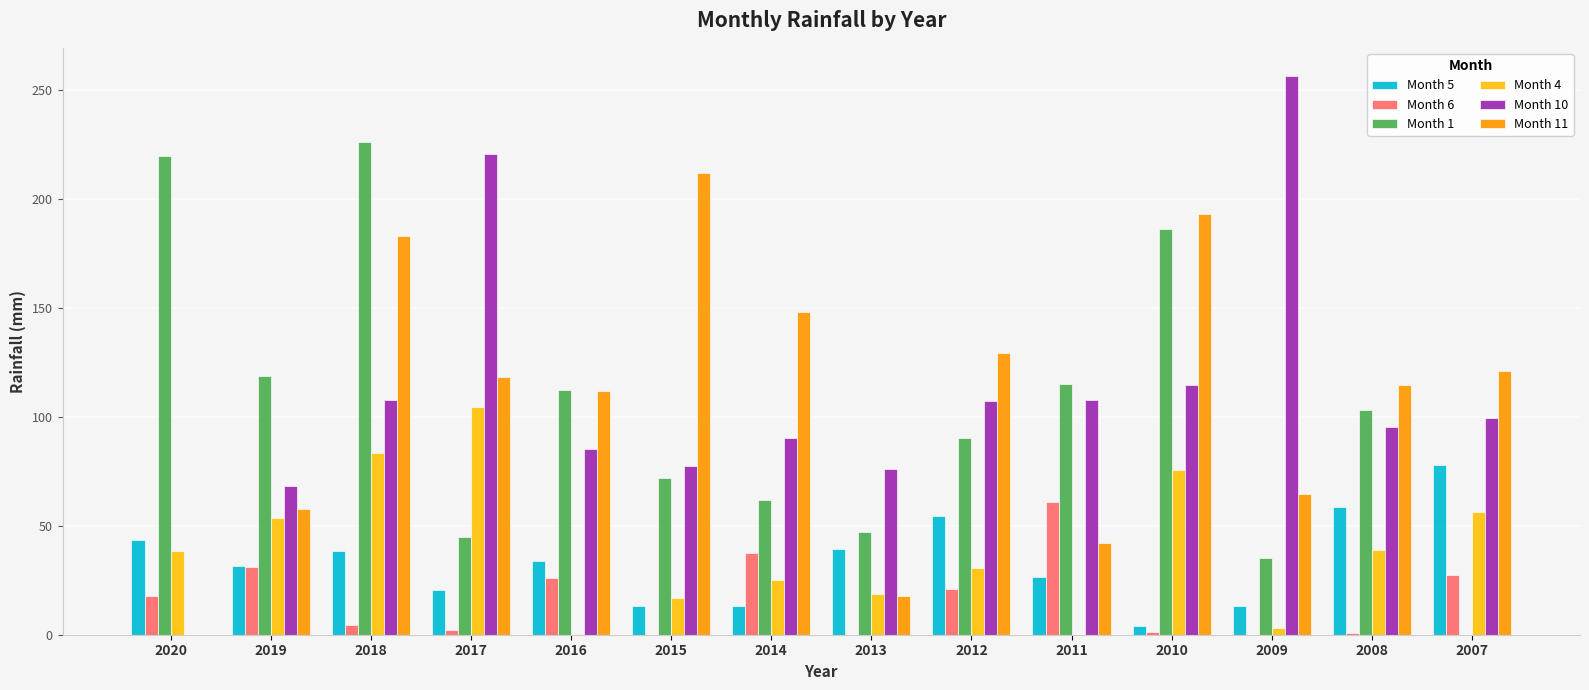

Is the value of Month 4 at 2018 greater than the value of Month 5 at 2014?

Yes